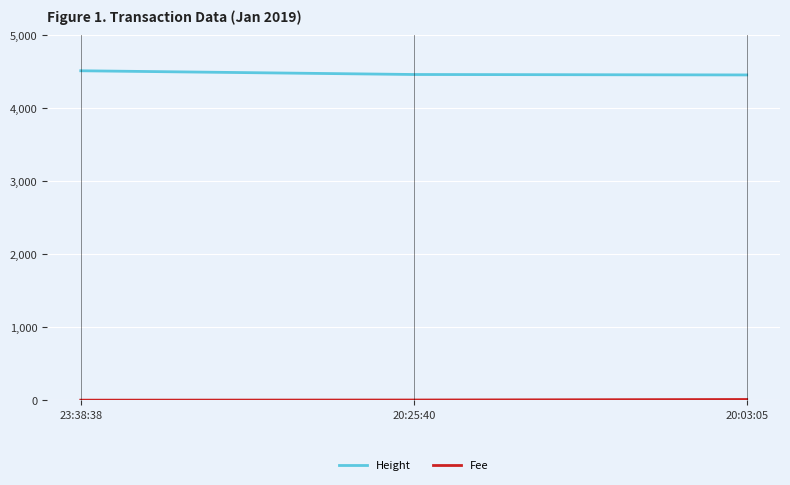

How many lines are shown in the chart?

2